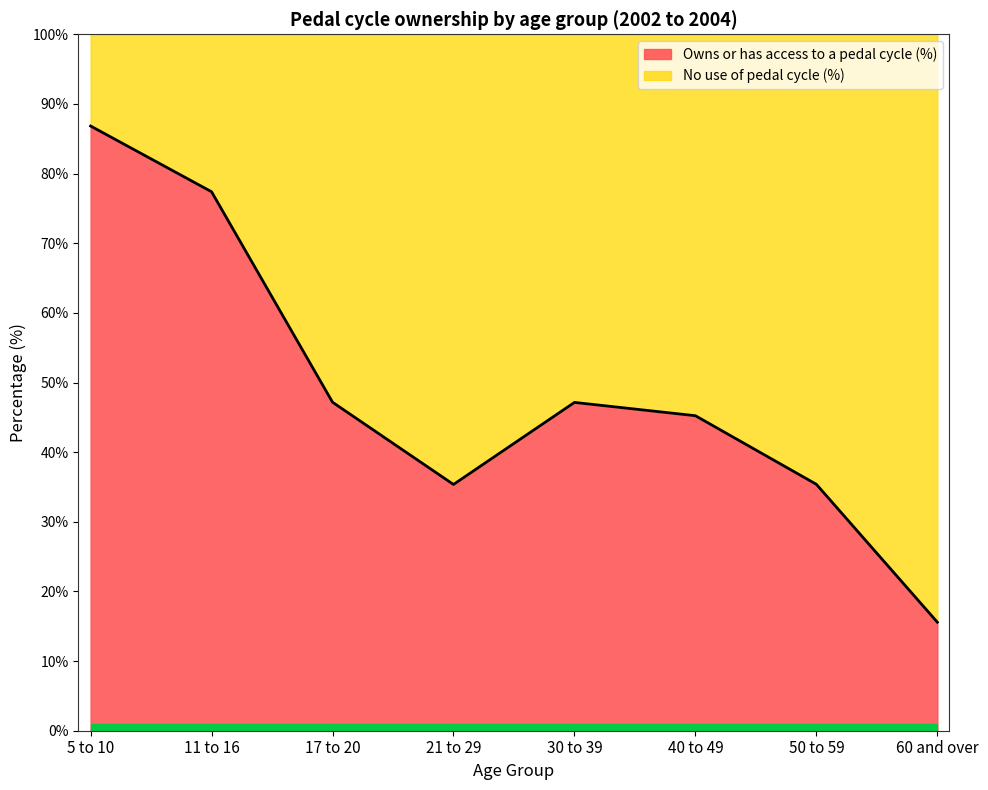

Reading right to left, what are all the values shown in this chart?

15.6	35.4	45.2	47.1	35.4	47.2	77.4	86.8